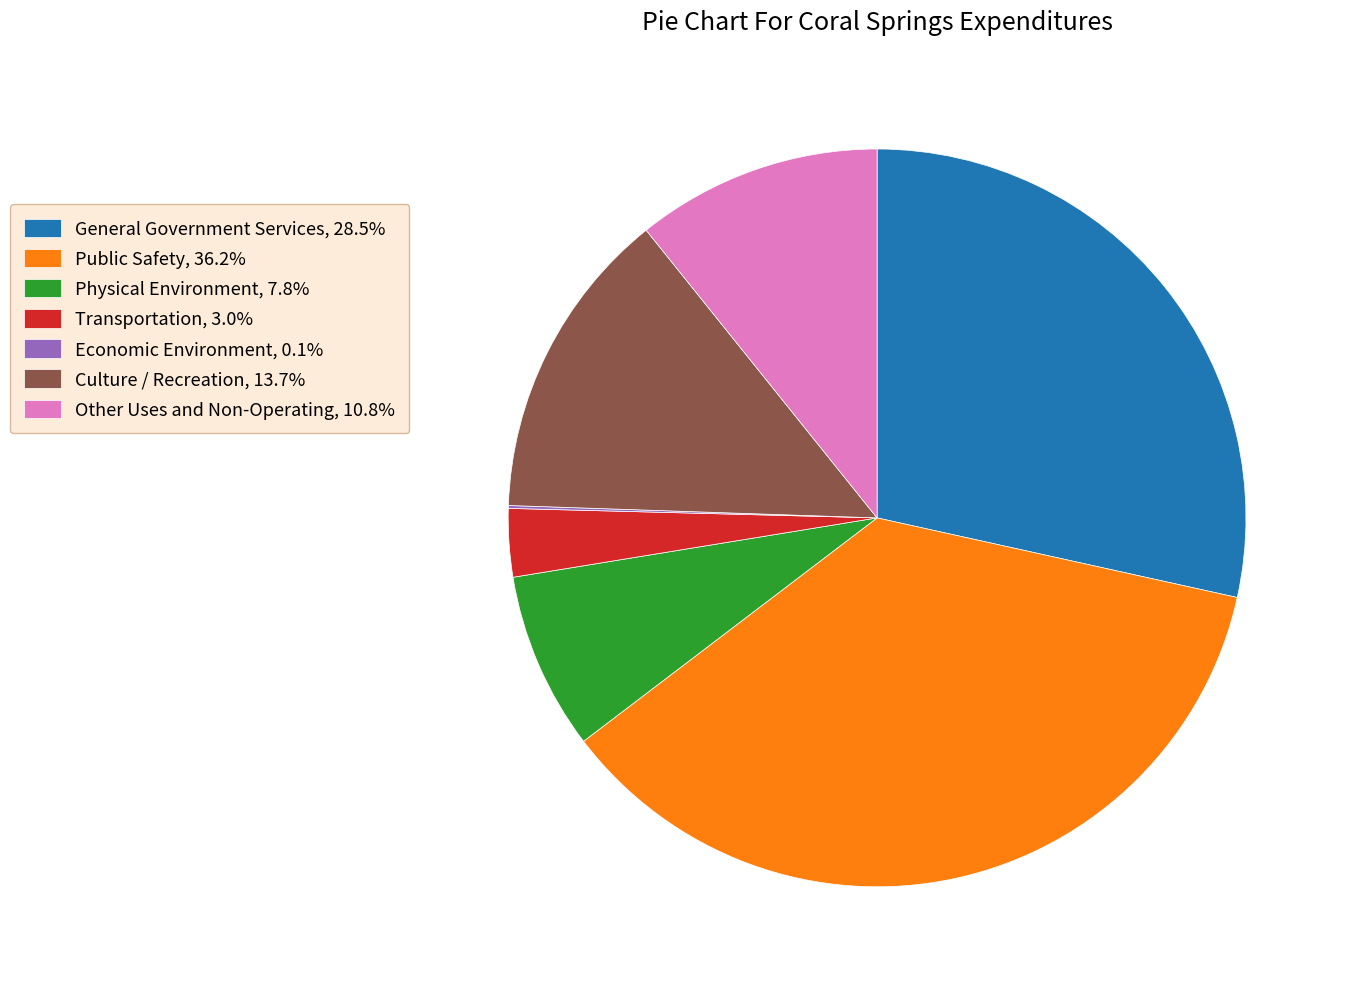

The Physical Environment slice represents 1% of the pie. True or false?

False